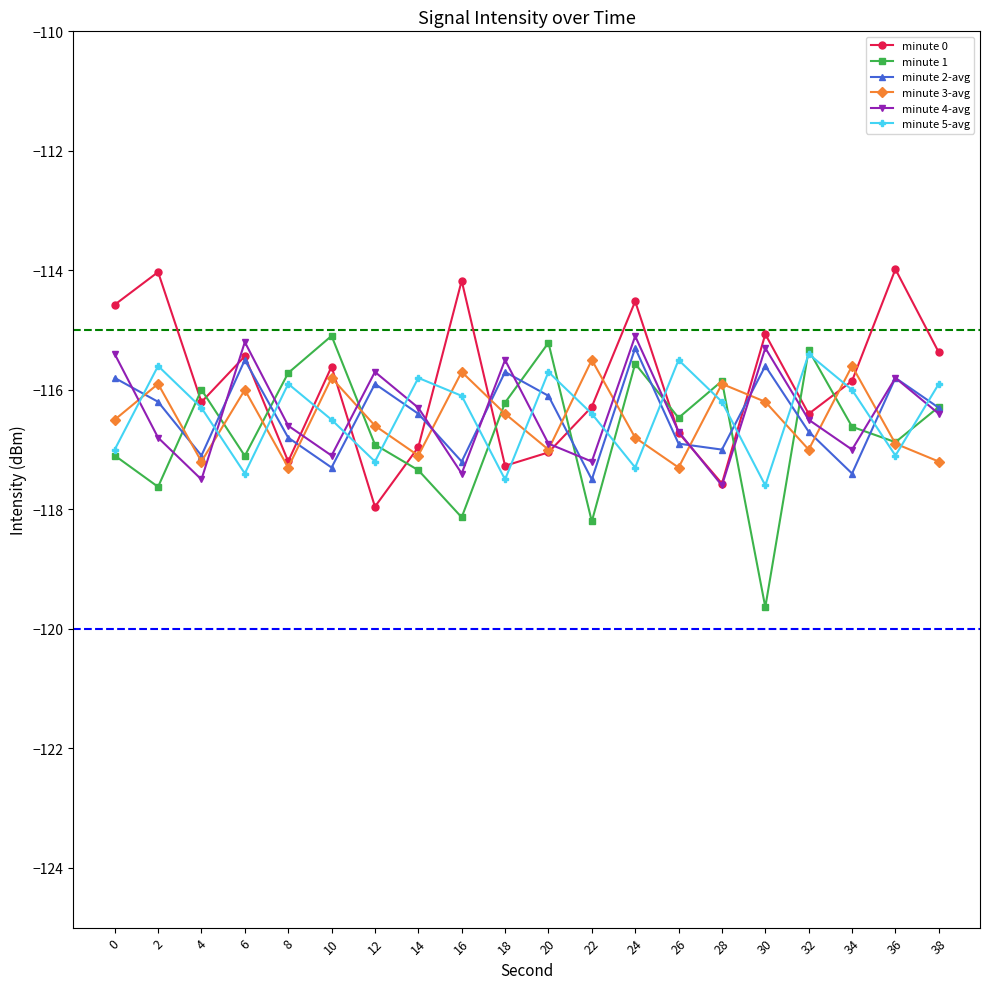

After their last crossing, which series has the higher values: minute 5-avg or minute 2-avg?

minute 5-avg